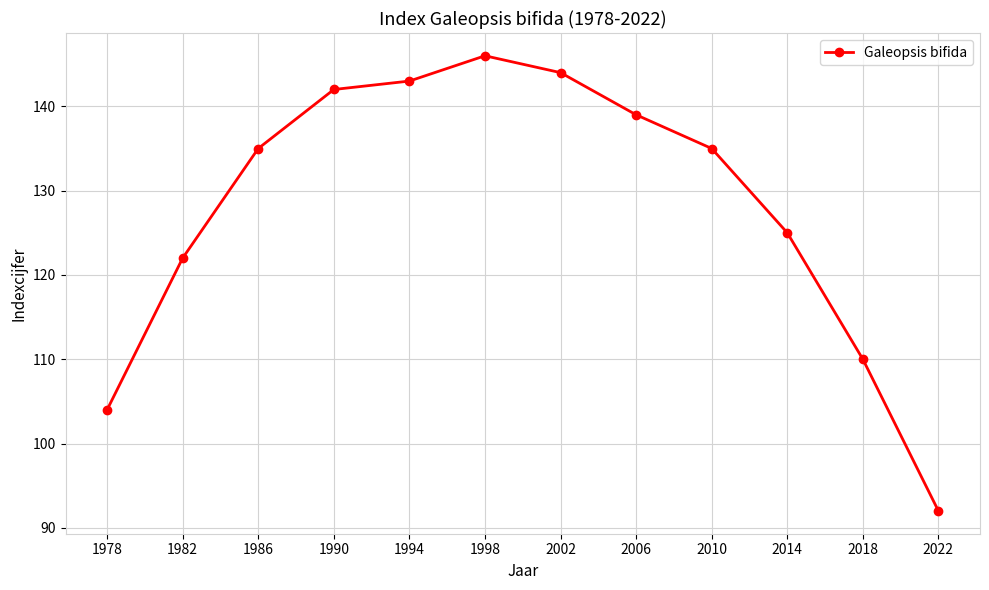

The value at 1990 is 197. True or false?

False